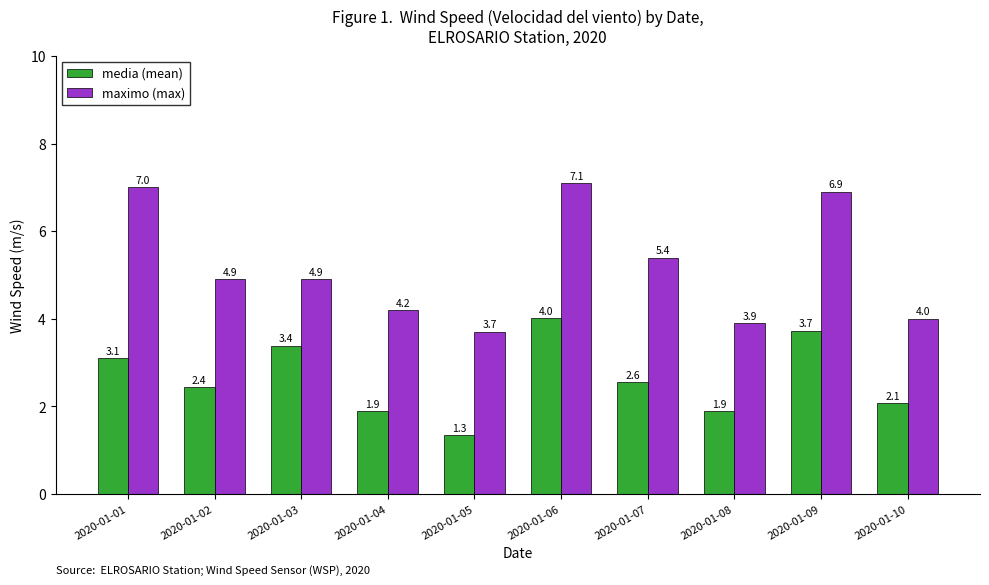

The maximo (max) series shows 7.0 at 2020-01-01. True or false?

True